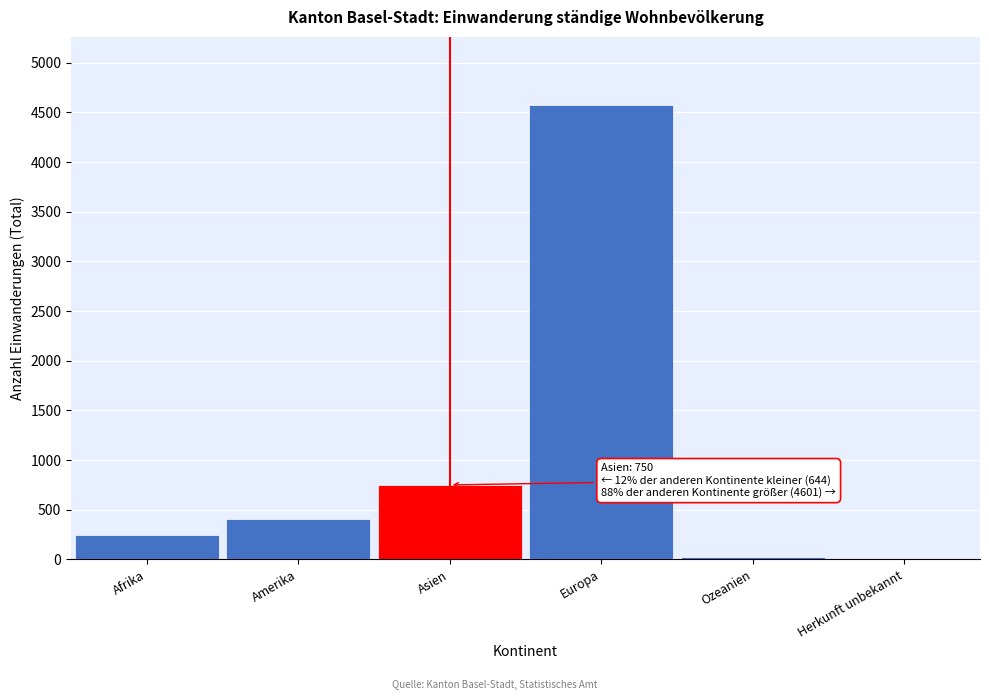

Reading left to right, transcribe all the data shown in this chart.

Afrika=242	Amerika=402	Asien=750	Europa=4574	Ozeanien=26	Herkunft unbekannt=1